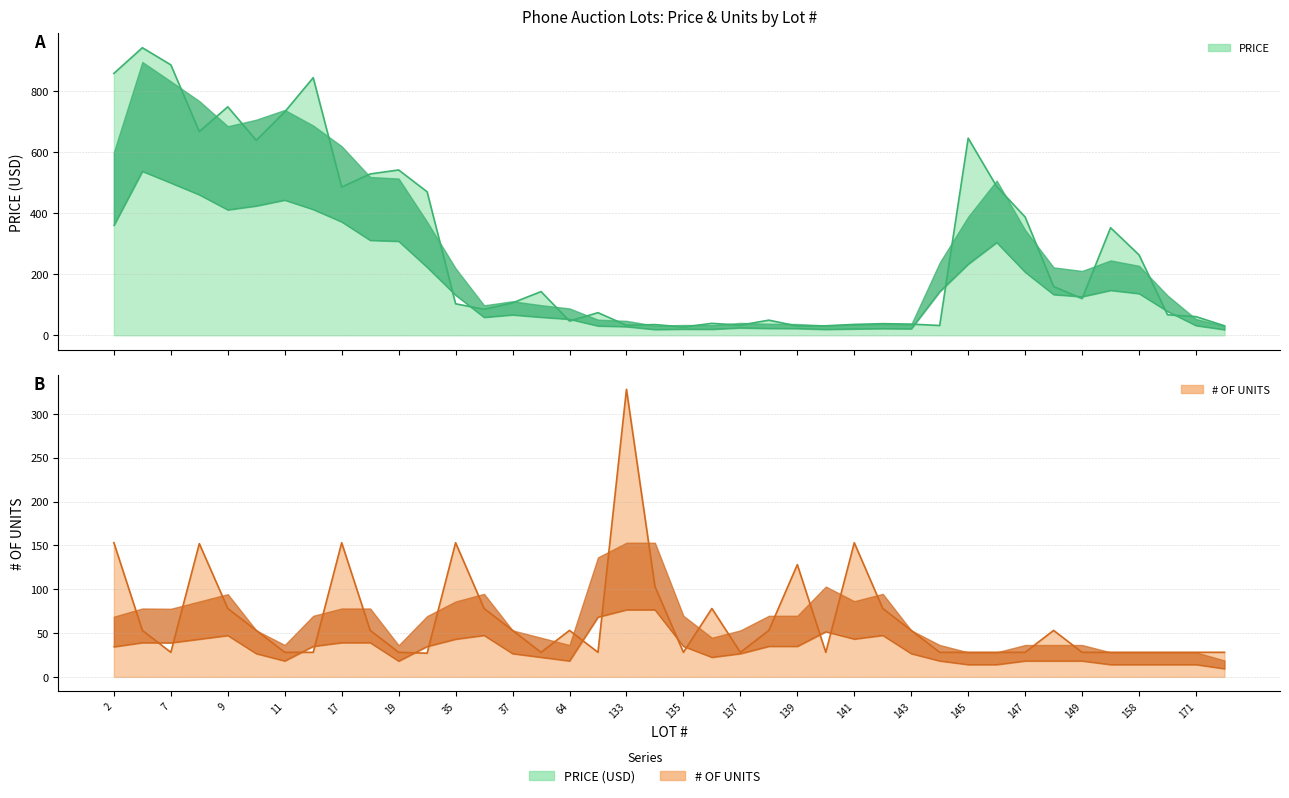

Which series has the largest range (max minus min)?

PRICE